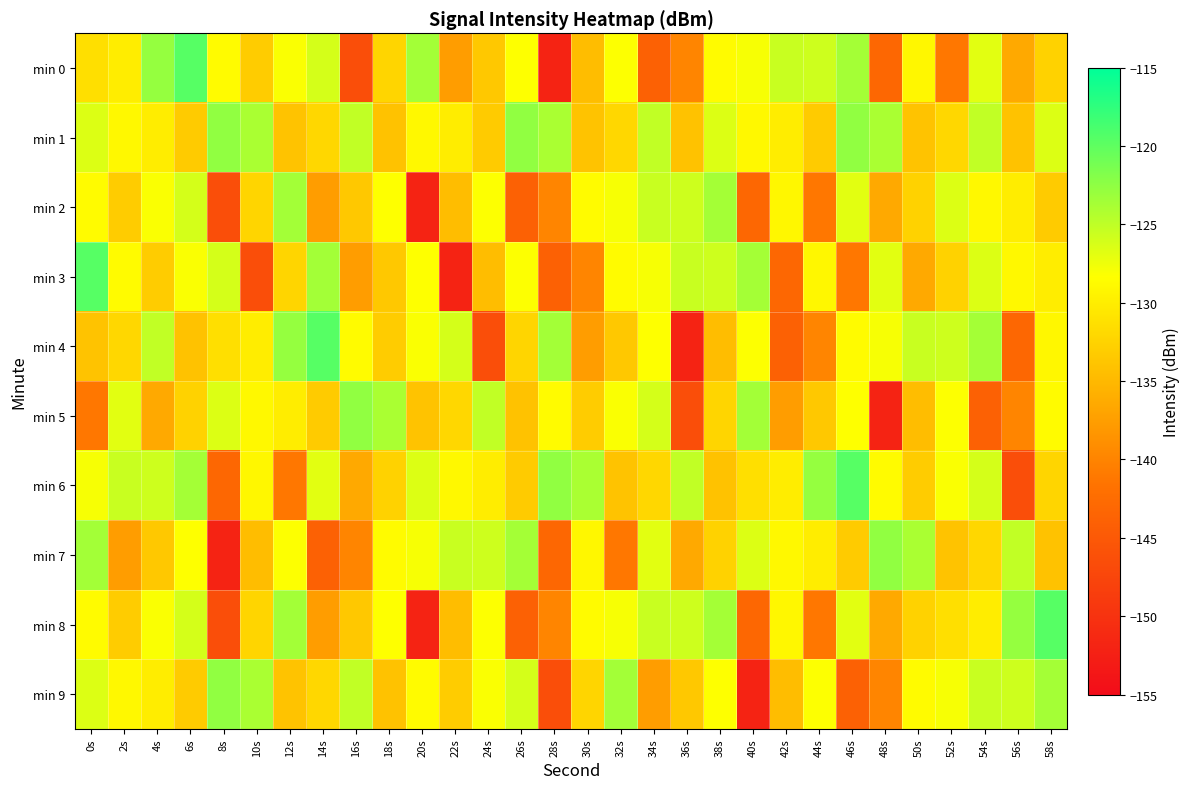

Rank the series at 46s from highest to lowest value.

min 6, min 1, min 0, min 2, min 8, min 5, min 4, min 7, min 3, min 9